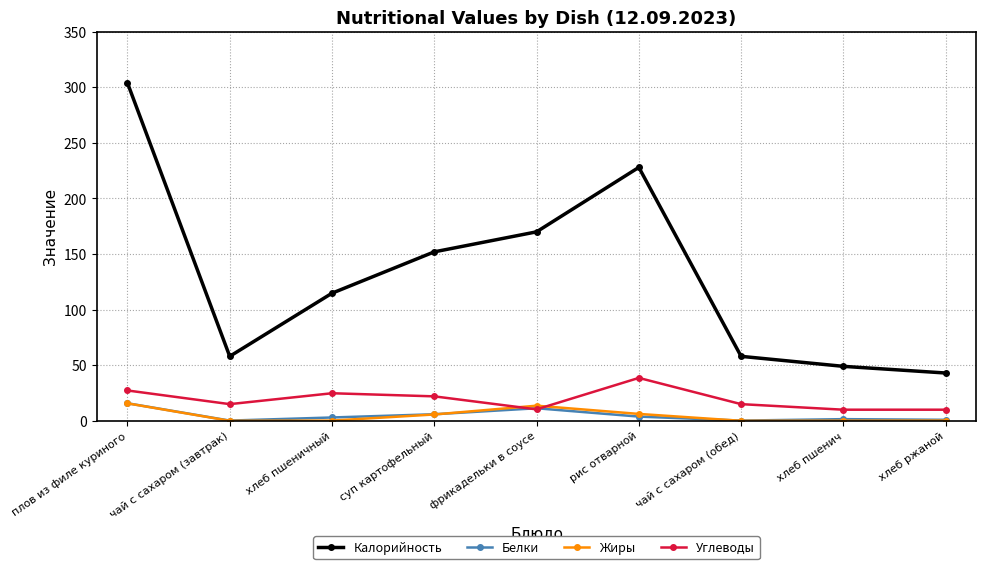

Which series has the widest spread of values?

Калорийность